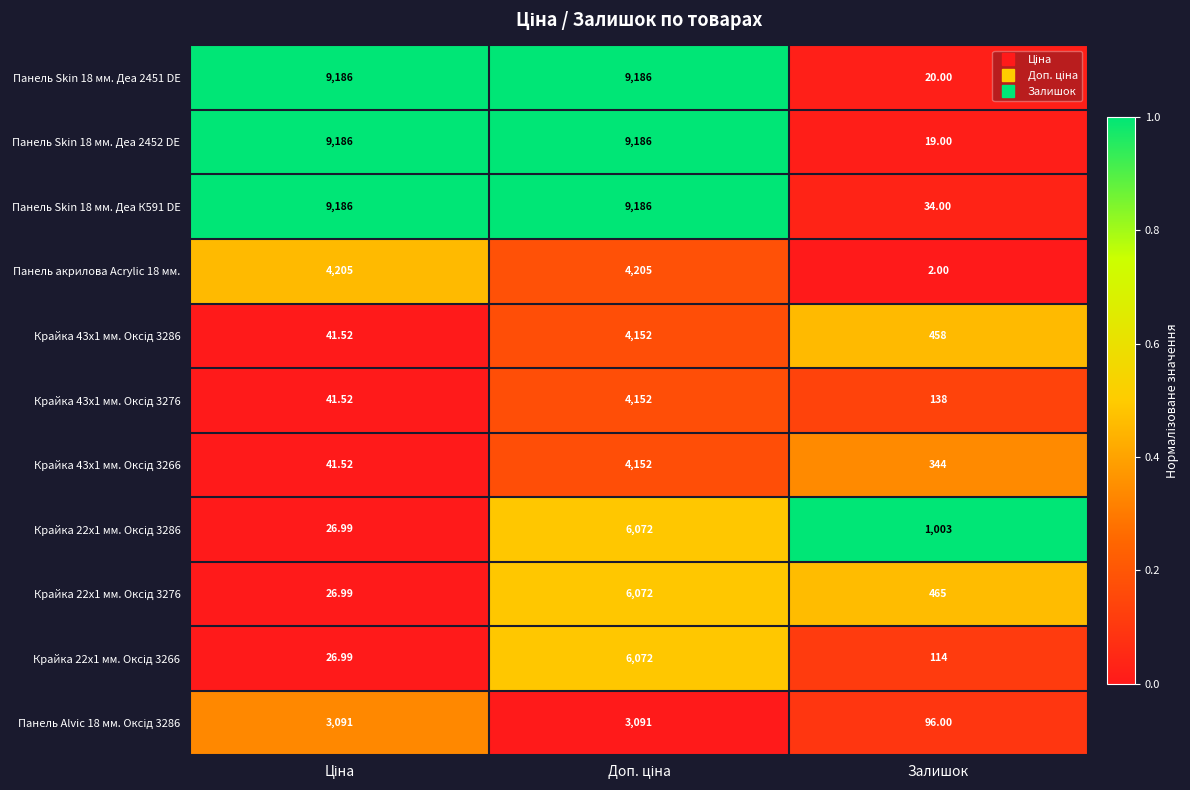

At which category does the chart reach its minimum across all series?

Залишок